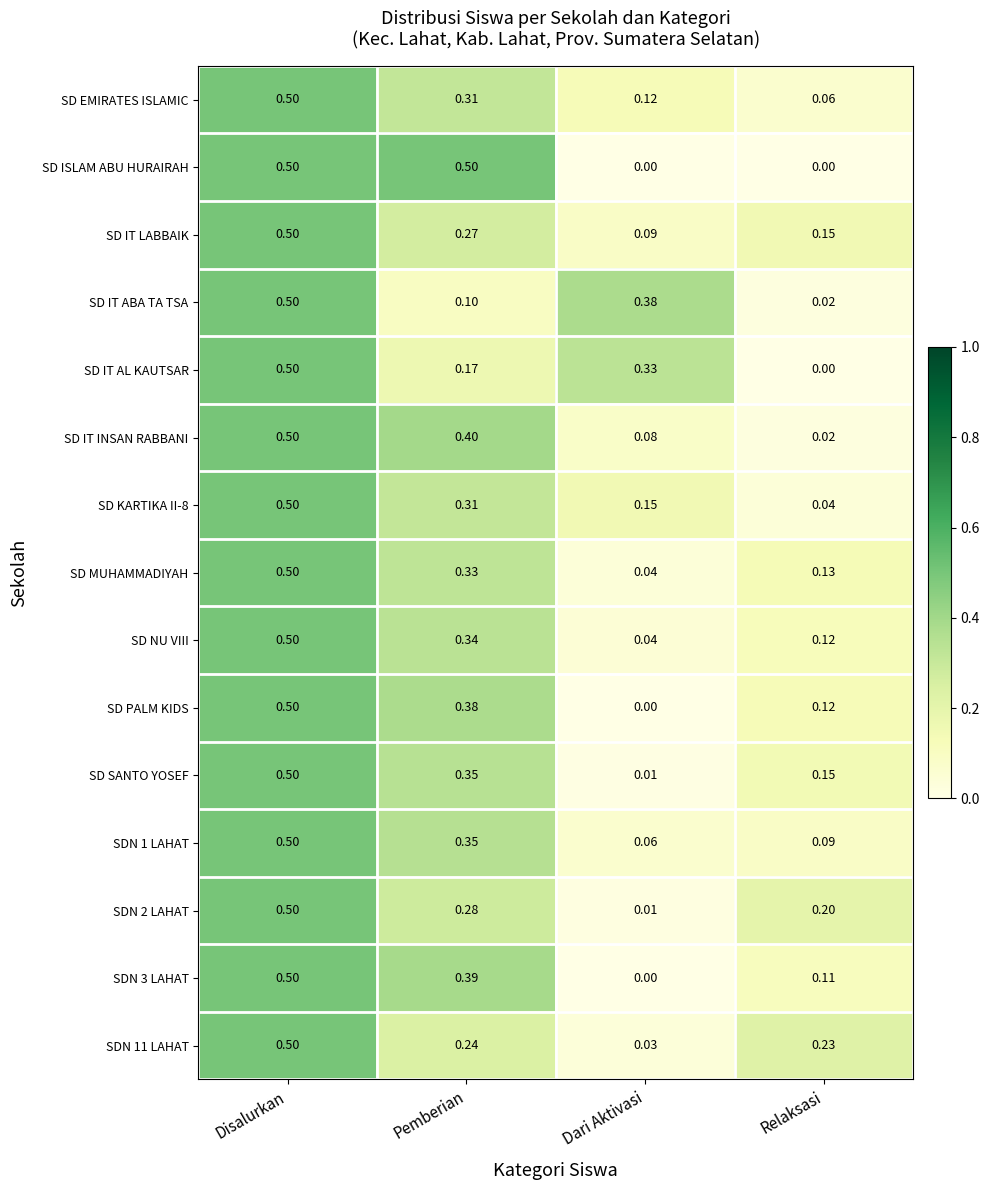

At how many categories does at least one series exceed 0?

4